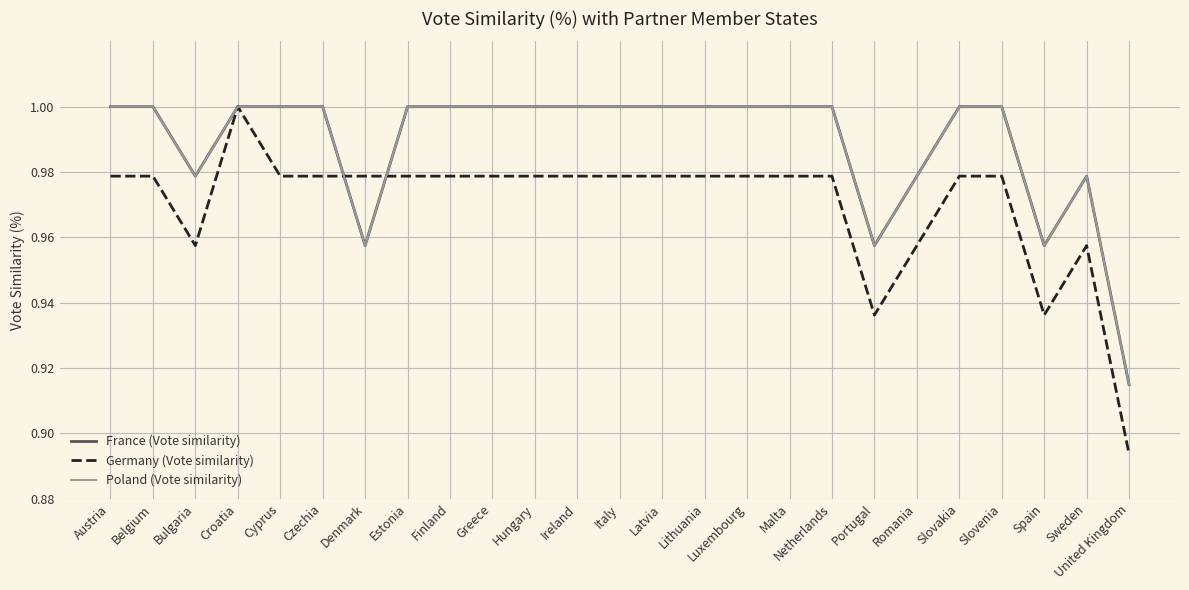

What is the sum of the Poland (Vote similarity) values at Czechia and Cyprus?

2.0